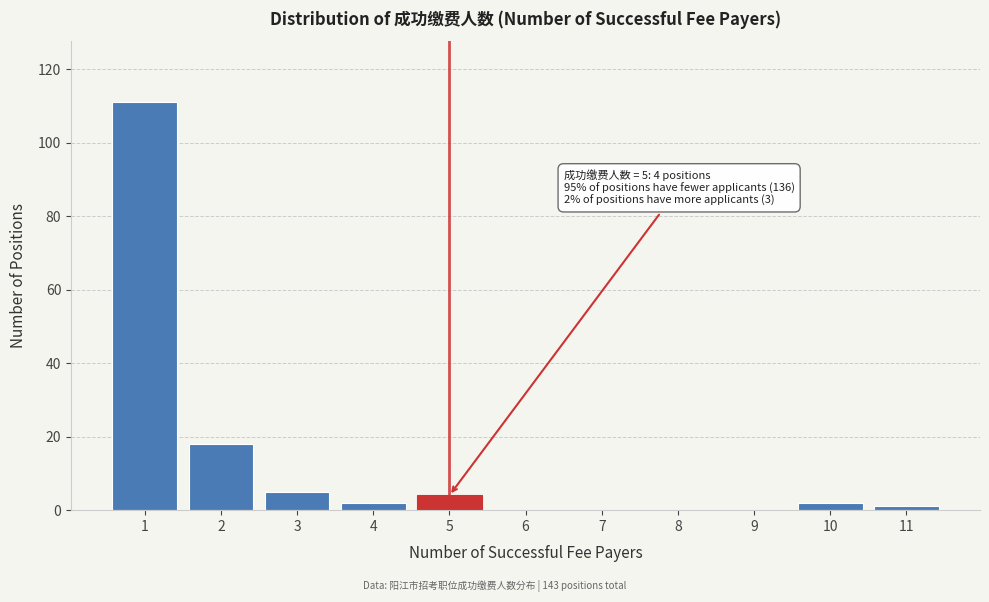

Reading right to left, list all the values displayed in this chart.

11=1	10=2	9=0	8=0	7=0	6=0	5=4	4=2	3=5	2=18	1=111